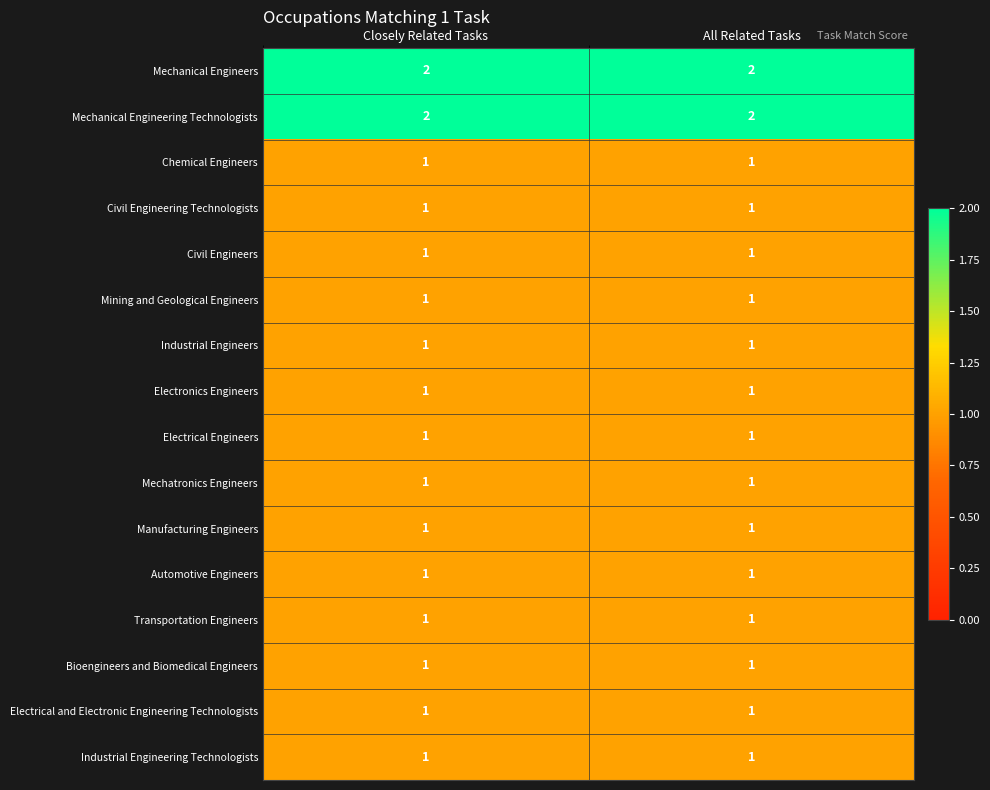

What is the total value across all series at Closely Related Tasks?

18